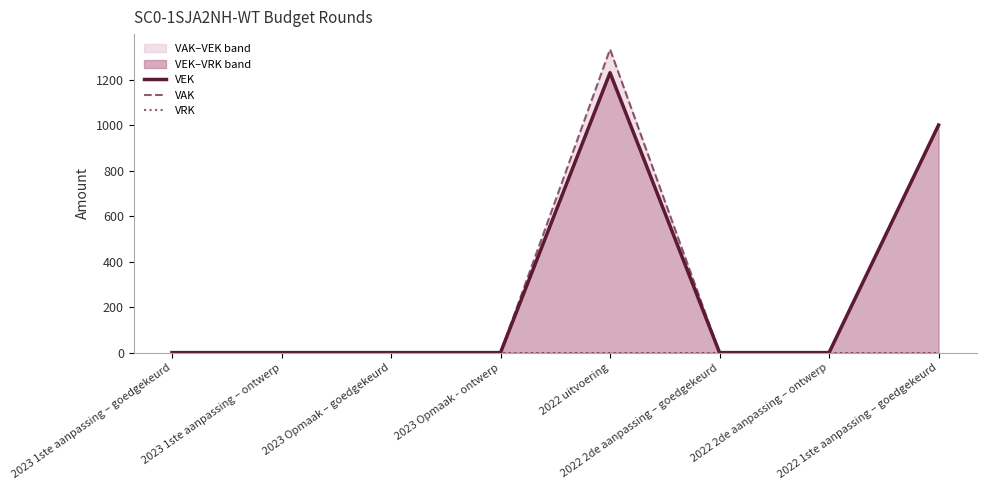

Does the chart display data point markers on the line(s)?

No